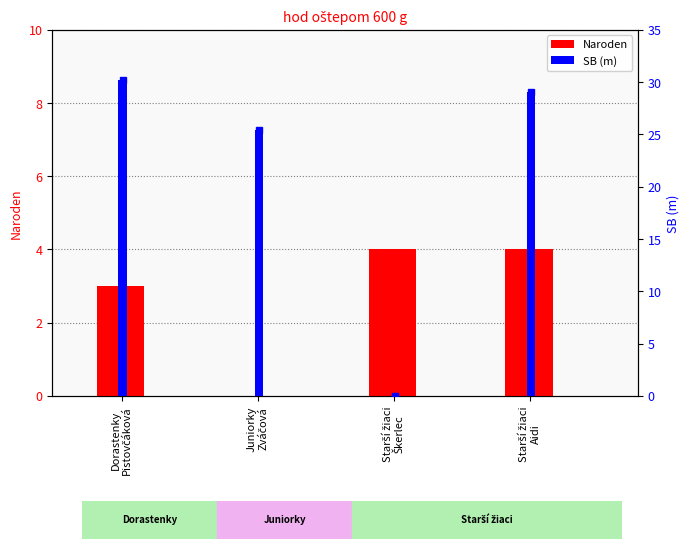

What is the sum of all SB (m) values?

84.7